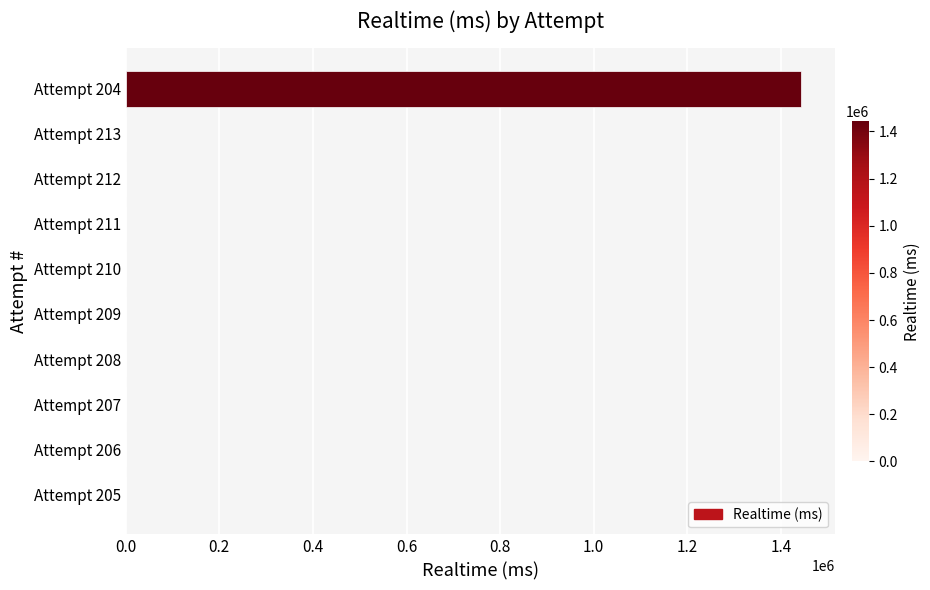

Are the bars grouped side by side (vs. stacked)?

No